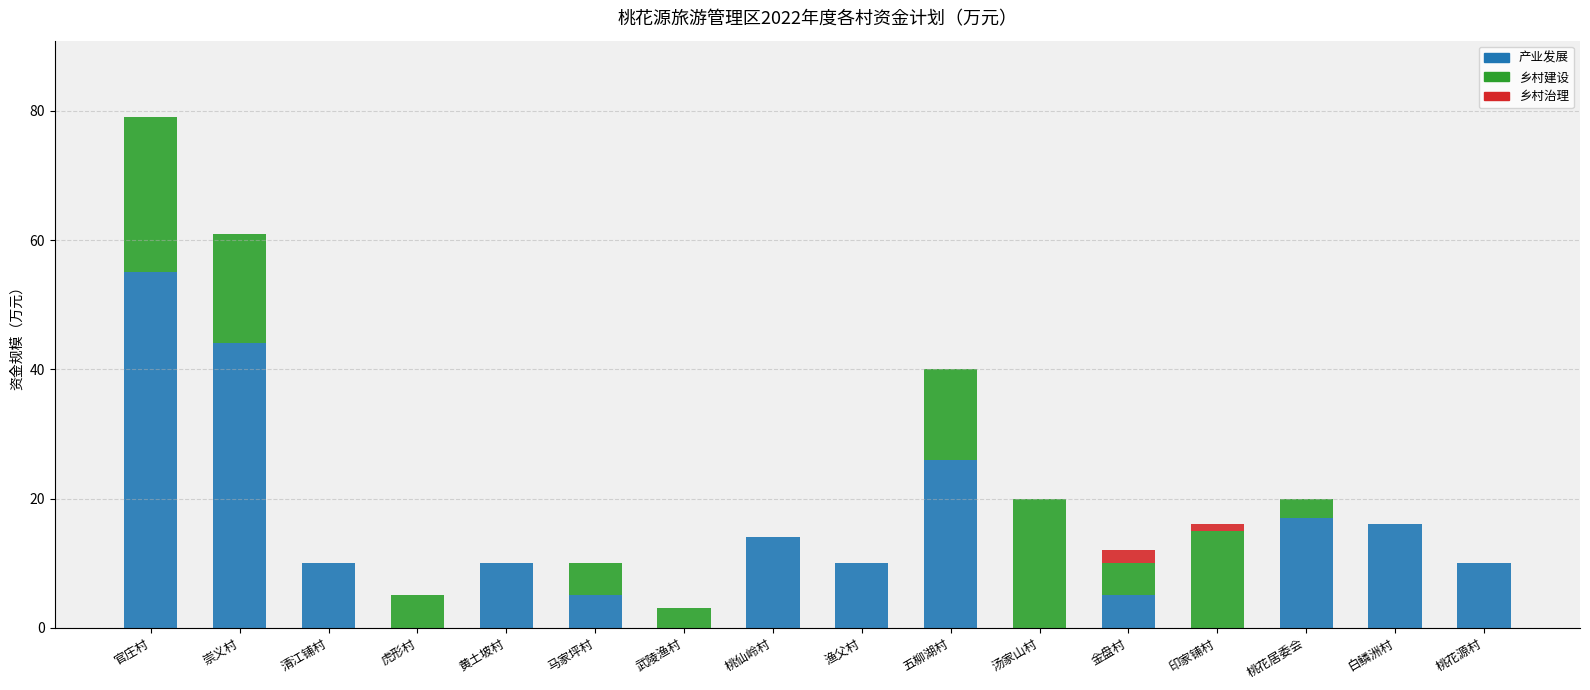

What is the total value across all series at 桃花居委会?

20